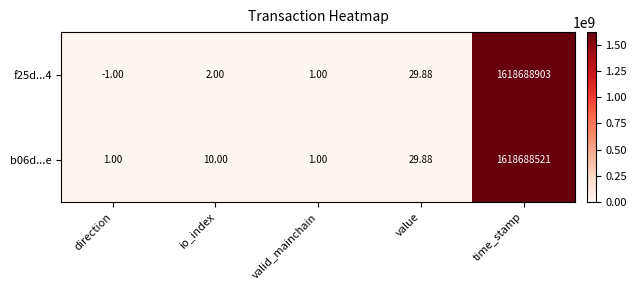

At which category is the sum across all series the highest?

time_stamp